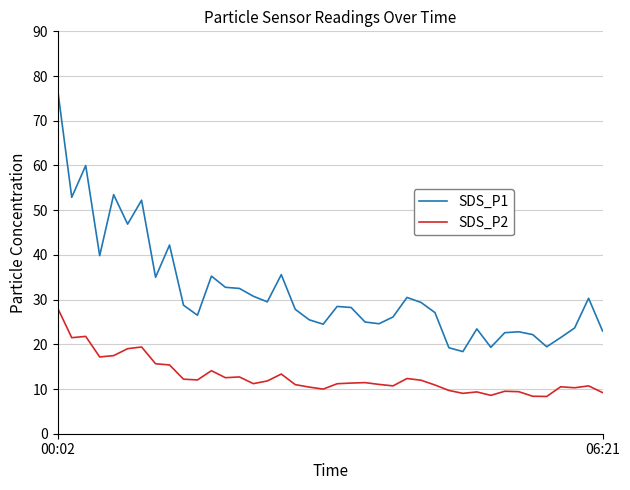

What are all the series names shown in the legend?

SDS_P1, SDS_P2